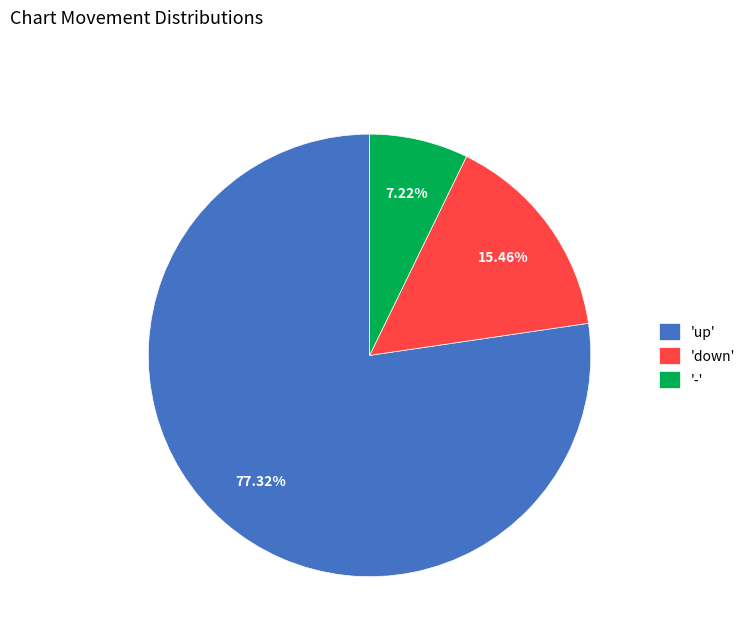

Is the sum of 'up' and '-' greater than half?

Yes